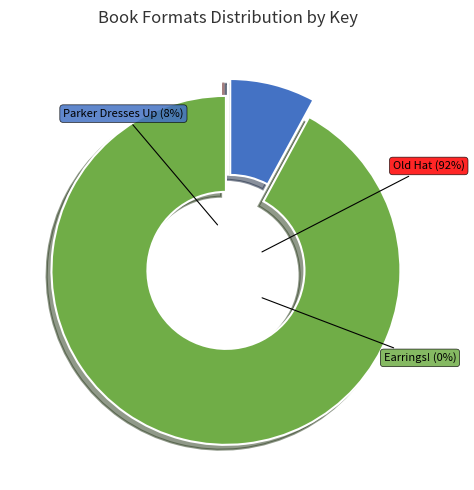

To the nearest percent, what is the average slice percentage?

33%